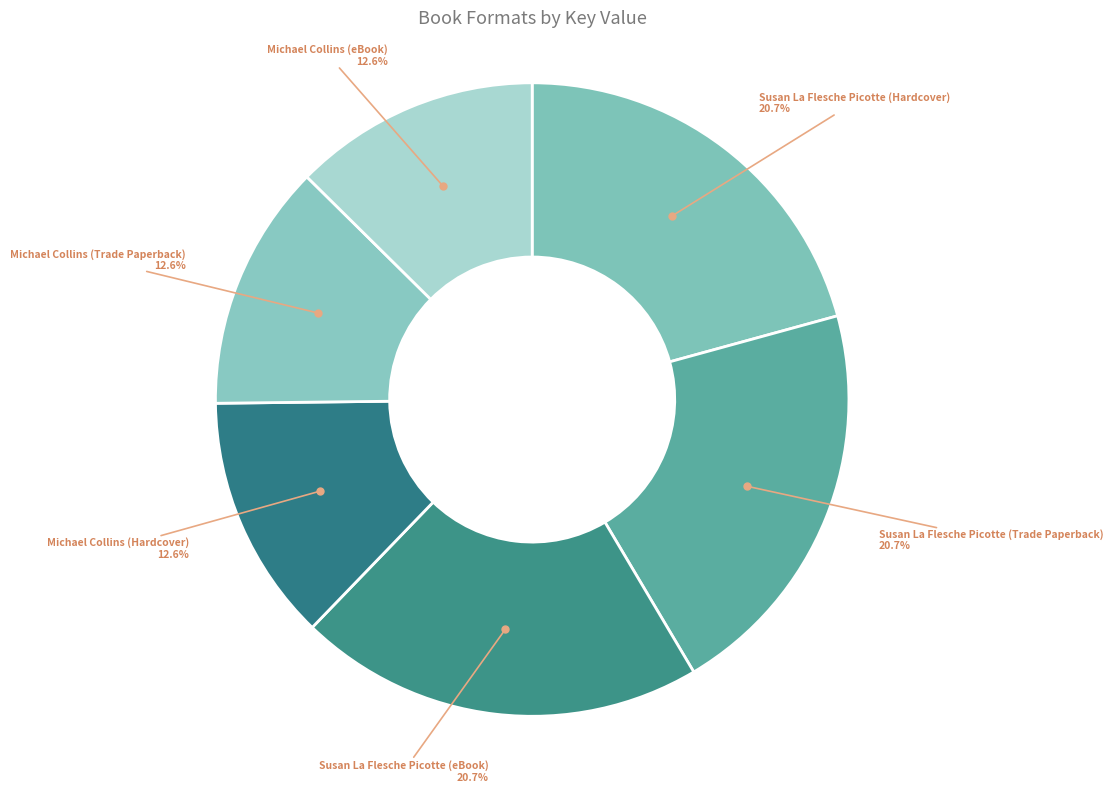

Does any single category account for the majority?

No